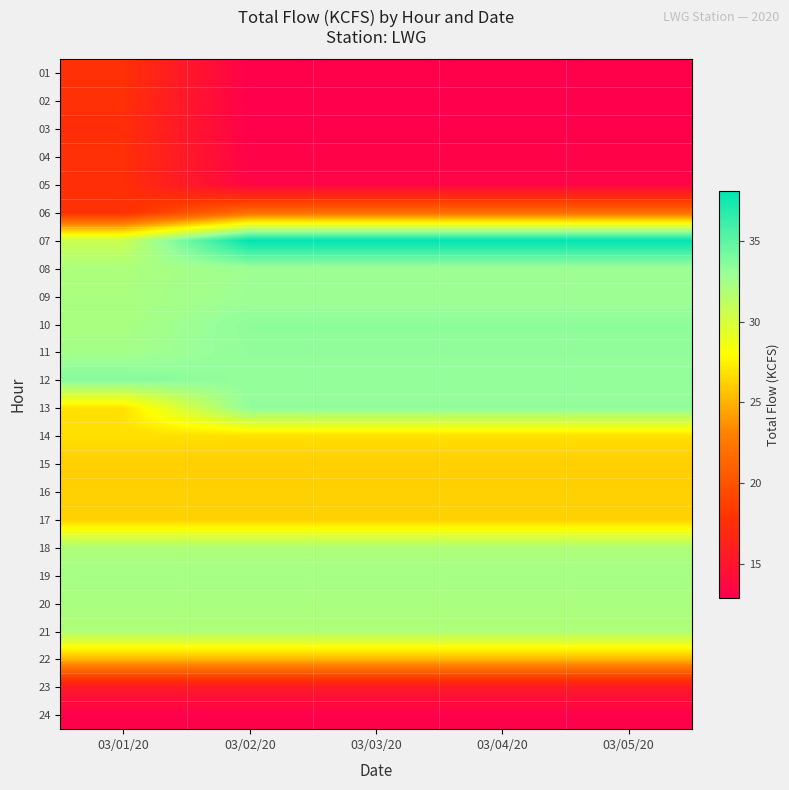

Which series has the largest total across all categories?

07